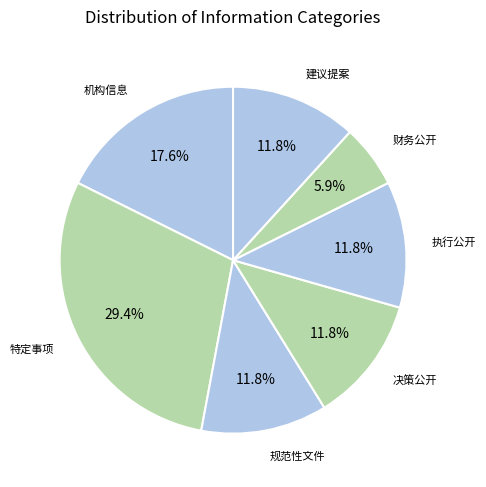

Is there any slice that represents more than half of the pie?

No